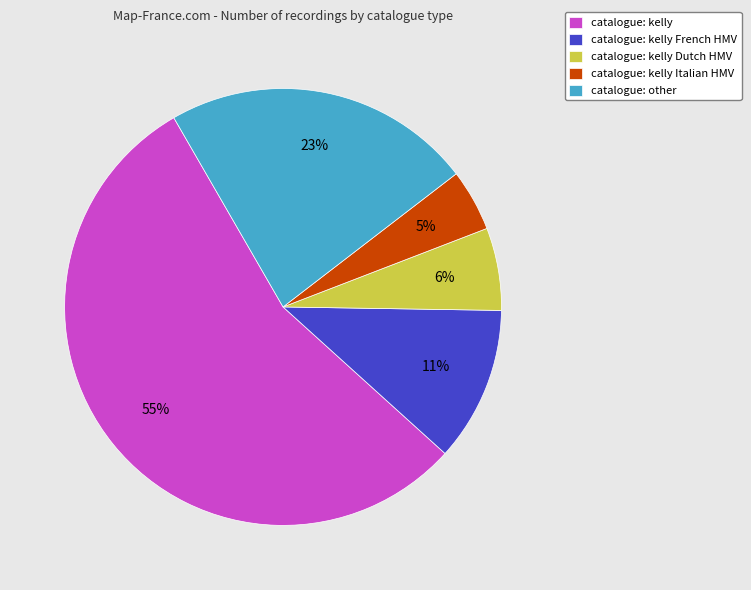

Between catalogue: kelly and catalogue: other, which is larger?

catalogue: kelly